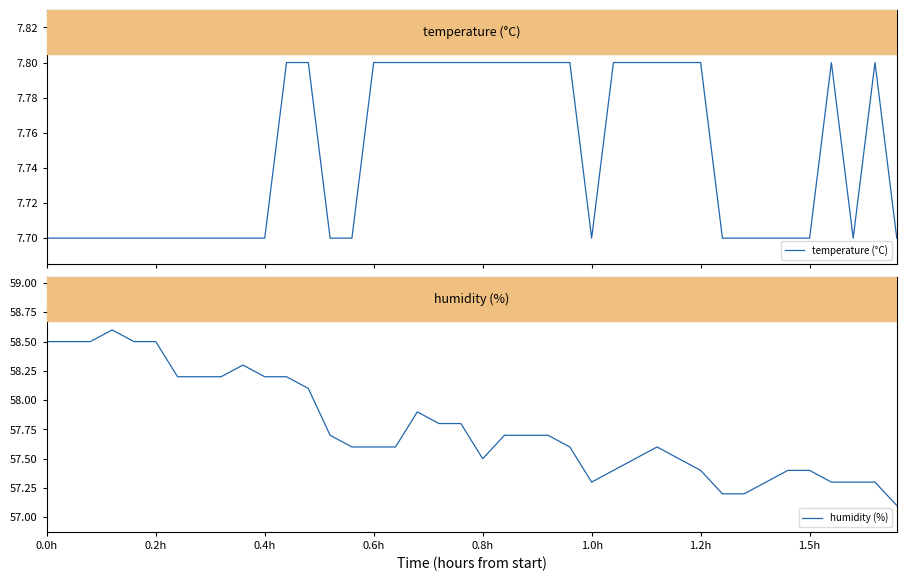

True or false: humidity (%) and temperature (°C) cross at least once.

False